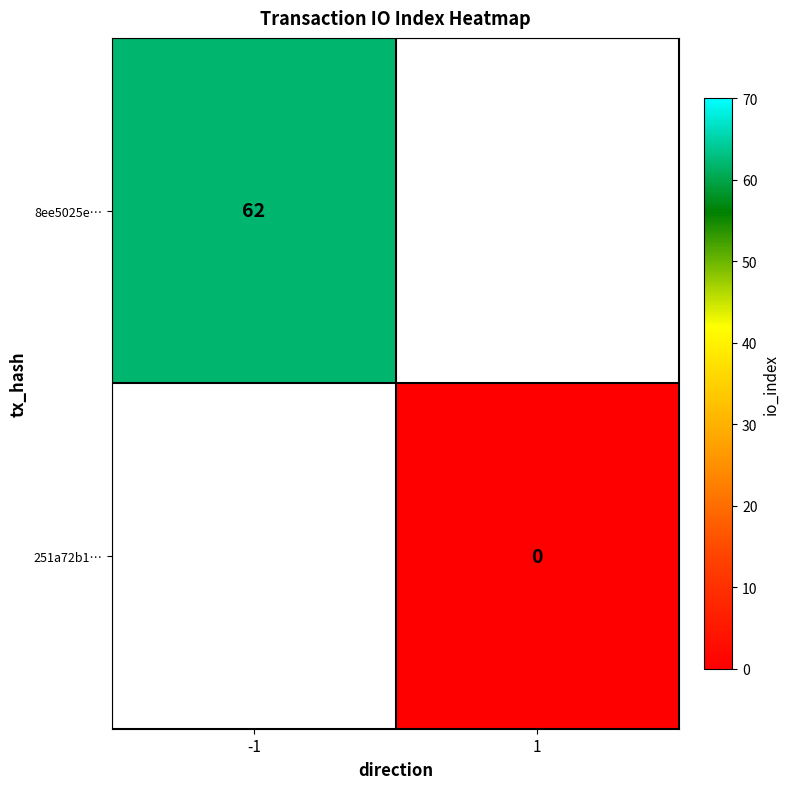

Is it true that 8ee5025e… equals 62 at -1?

True